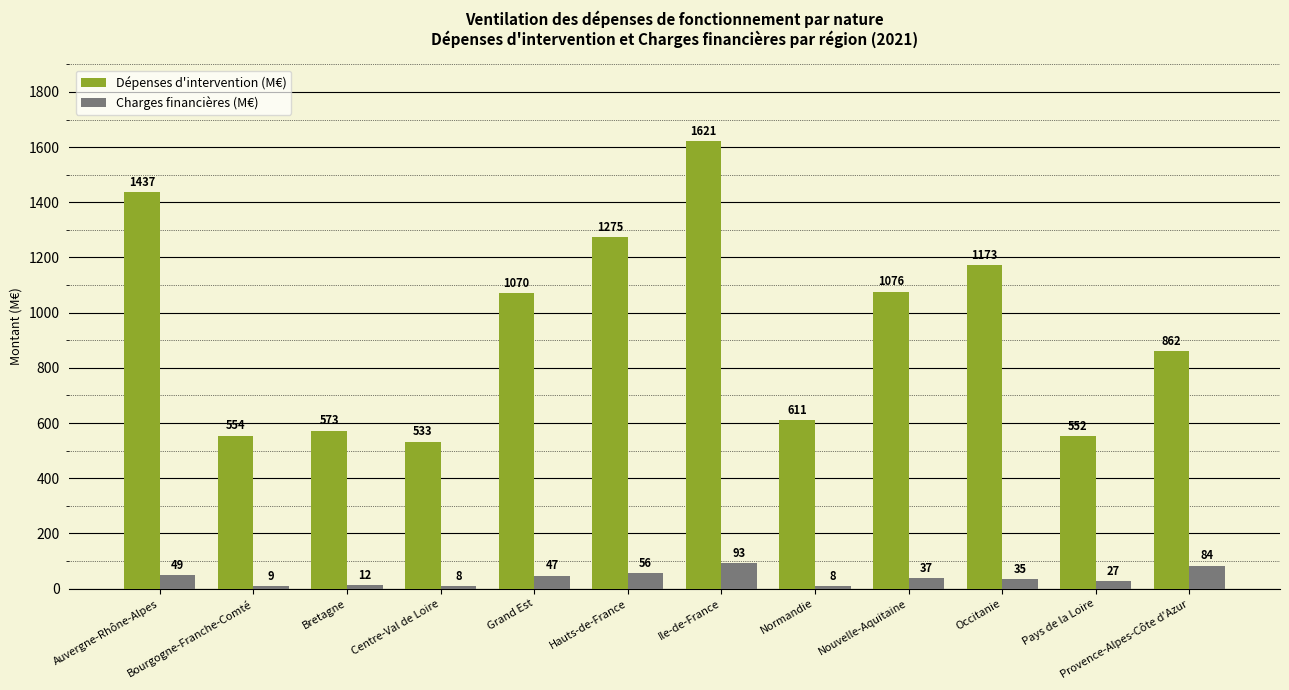

List the series in order of their peak value, lowest first.

Charges financières (M€), Dépenses d'intervention (M€)